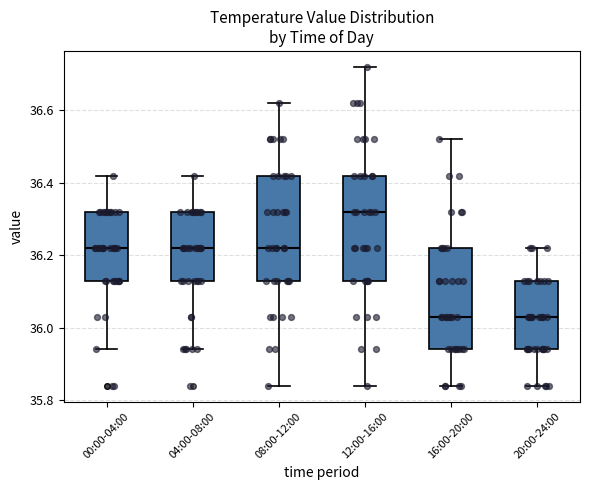

Reading left to right, read every box against the y-axis: the position of its median line, the range the box covers, and the ends of its whiskers. The values are not printed on the chart, so give them approximately, as read against the axis.

00:00-04:00: median 36.22, box 36.14 to 36.32, whiskers 35.94 to 36.42
04:00-08:00: median 36.22, box 36.14 to 36.32, whiskers 35.94 to 36.42
08:00-12:00: median 36.22, box 36.14 to 36.42, whiskers 35.84 to 36.62
12:00-16:00: median 36.32, box 36.14 to 36.42, whiskers 35.84 to 36.72
16:00-20:00: median 36.04, box 35.94 to 36.22, whiskers 35.84 to 36.52
20:00-24:00: median 36.04, box 35.94 to 36.14, whiskers 35.84 to 36.22